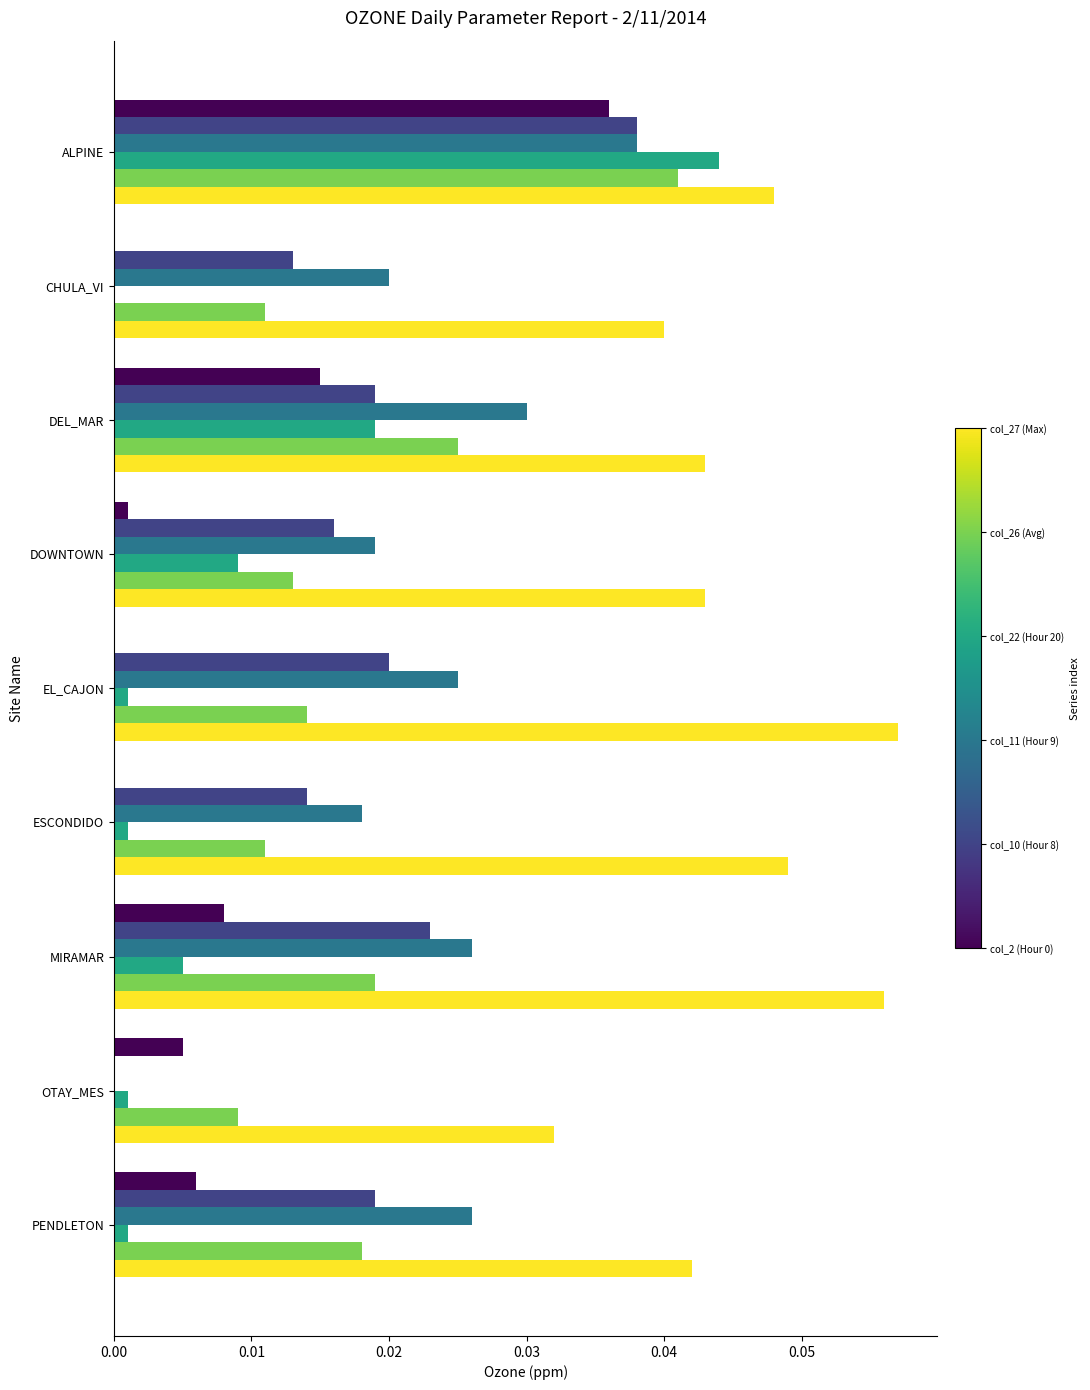

At which category is the sum across all series the highest?

ALPINE